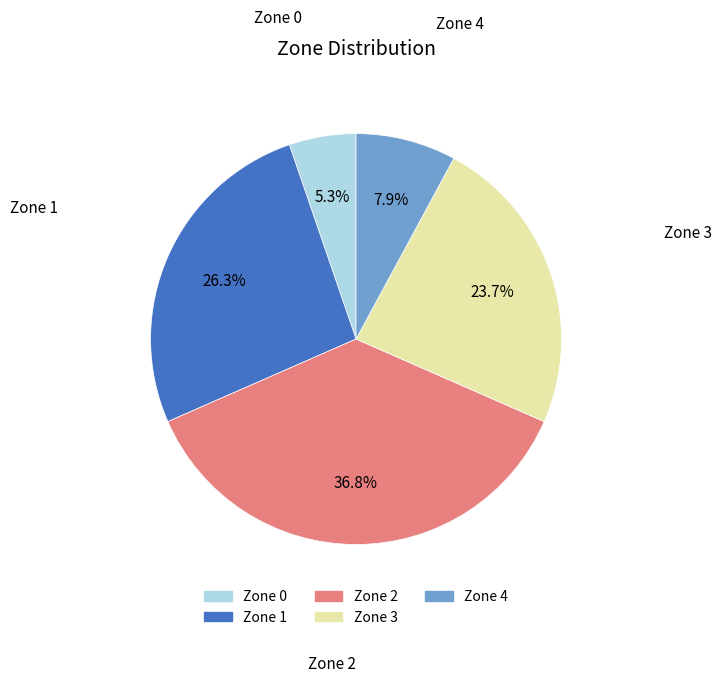

To the nearest percent, what portion does Zone 3 represent?

24%